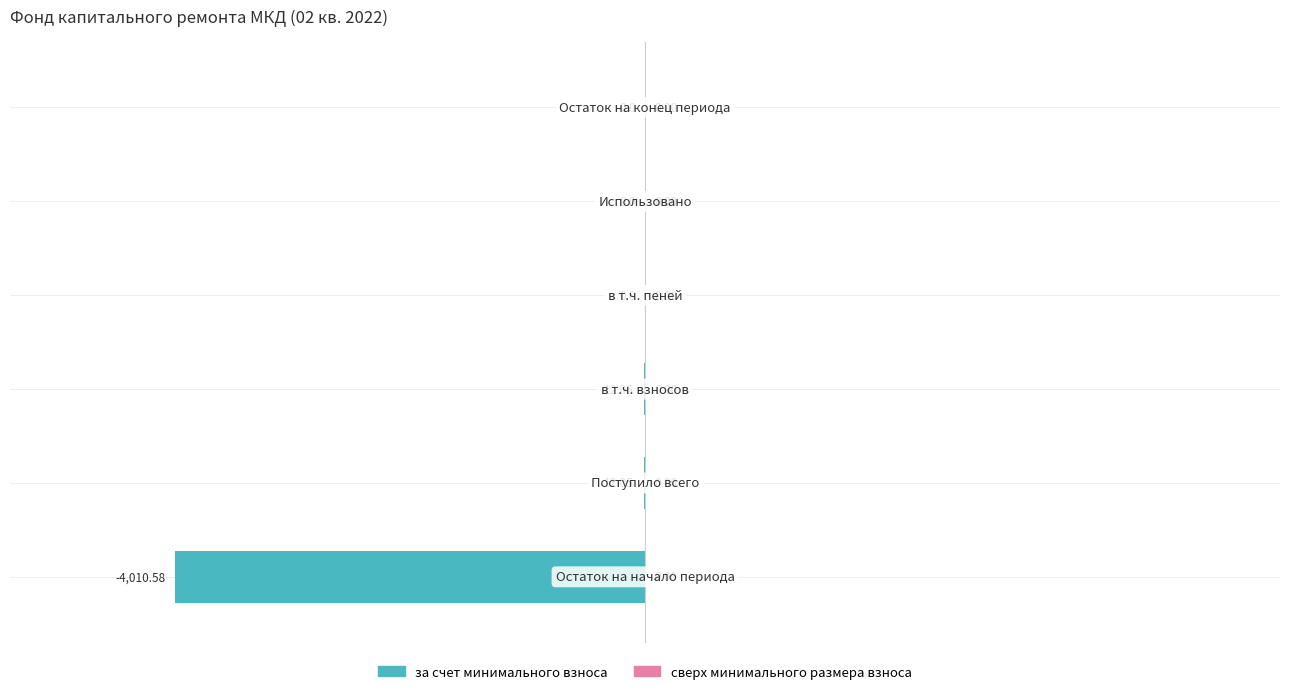

What is the sum of all values?

-4034.7